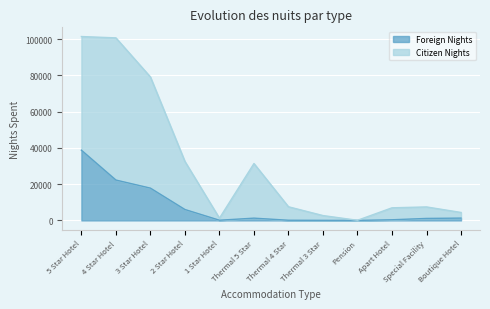

Which category has the highest value in the Foreign Nights series?

5 Star Hotel